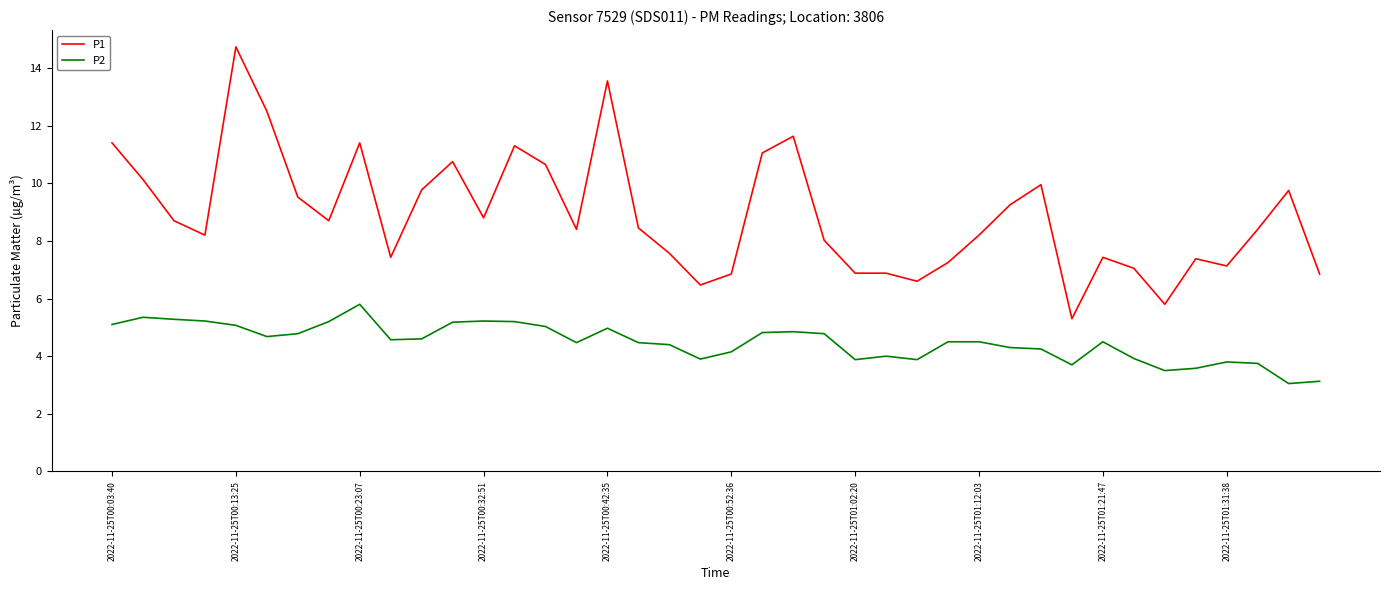

What is the highest value of the P2 series?

5.8